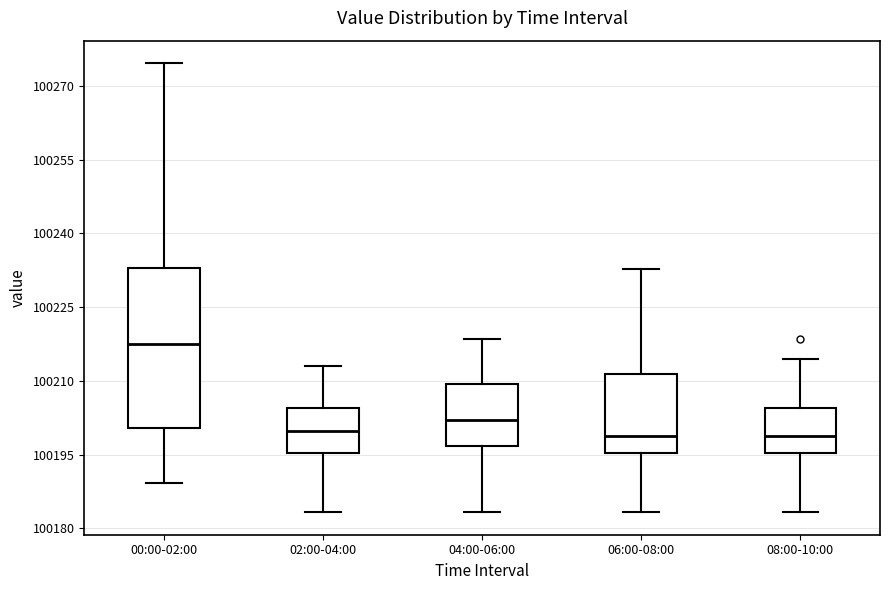

Reading left to right, transcribe this box plot: for each box, give where its median line is, the range the box spans, and where its two whiskers end, as read against the y-axis. The values are not printed on the chart, so give them approximately, as read against the axis.

00:00-02:00: median 100218, box 100200 to 100234, whiskers 100190 to 100274
02:00-04:00: median 100200, box 100196 to 100204, whiskers 100184 to 100214
04:00-06:00: median 100202, box 100196 to 100210, whiskers 100184 to 100218
06:00-08:00: median 100198, box 100196 to 100212, whiskers 100184 to 100232
08:00-10:00: median 100198, box 100196 to 100204, whiskers 100184 to 100214